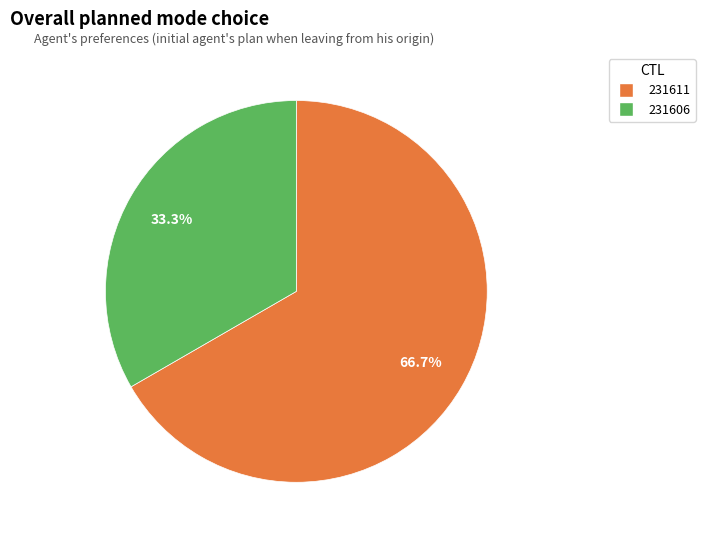

To the nearest percent, what percentage of the pie is 231606?

33%